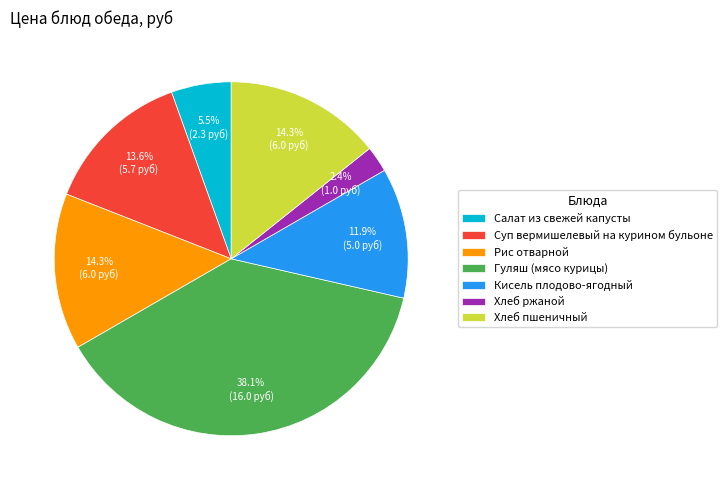

Is it true that Гуляш (мясо курицы) is 32% of the pie?

False